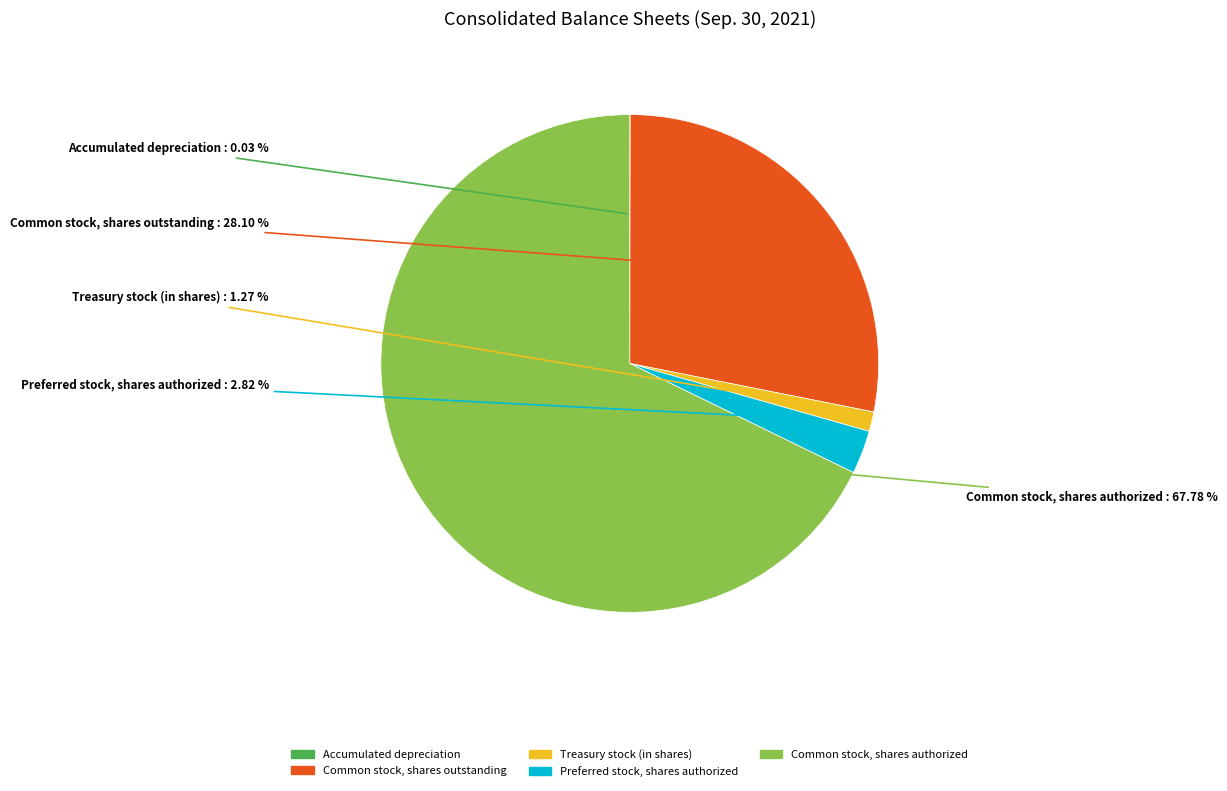

Is it true that Treasury stock (in shares) is 11% of the pie?

False